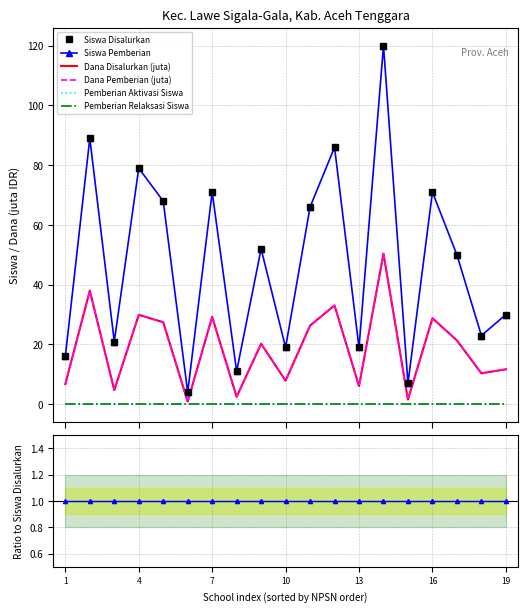

The value of Pemberian Aktivasi Siswa at 4 is 0.0. True or false?

True